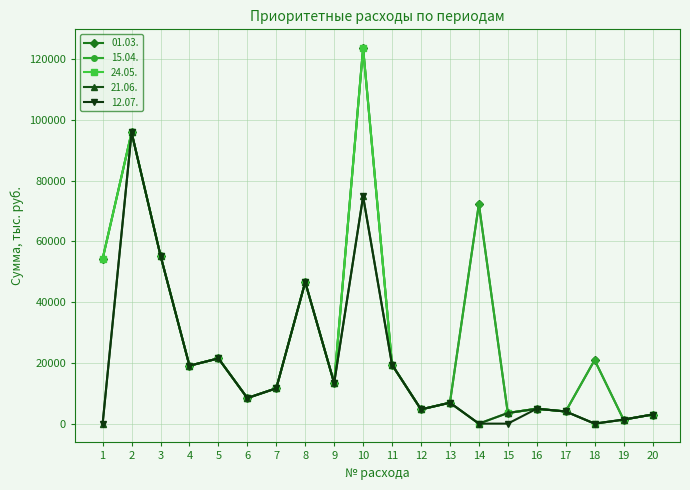

Does the chart have visible grid lines?

Yes